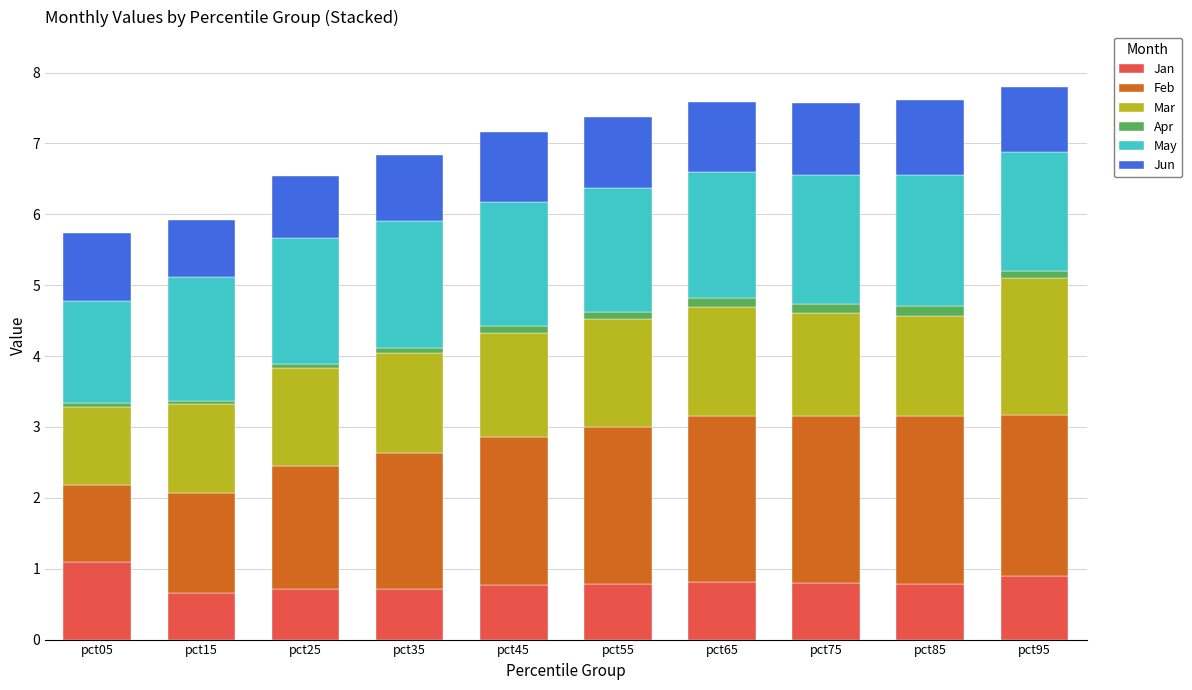

At which label does Jan reach its peak?

pct05